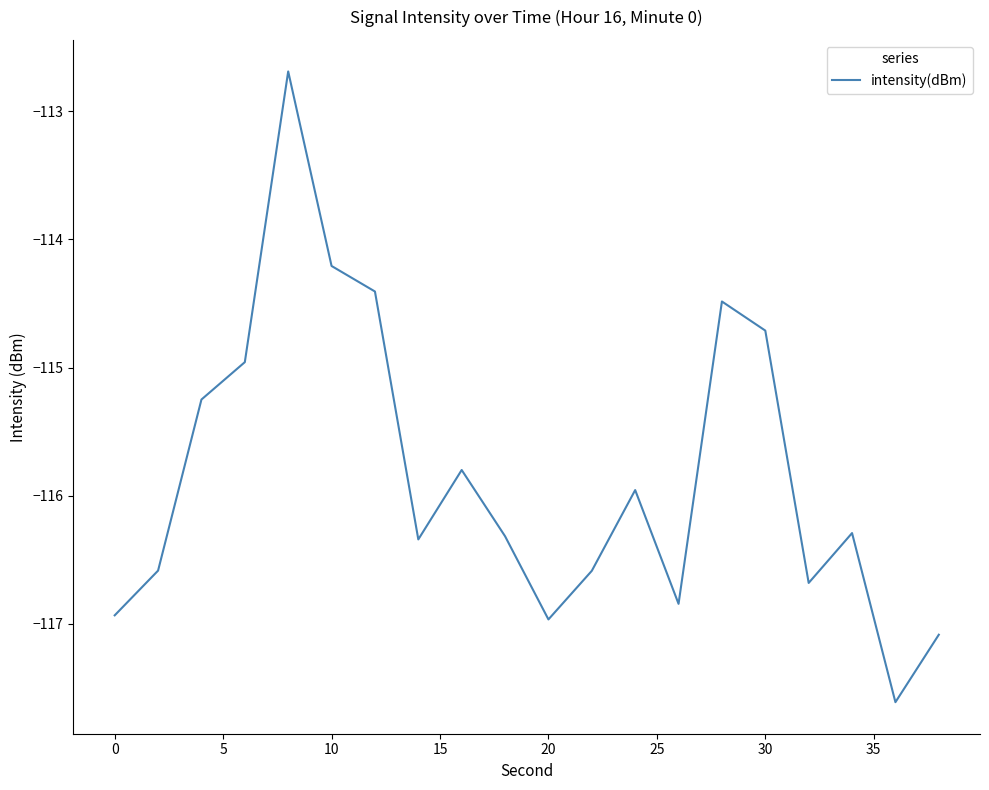

What is the greatest value displayed?

-112.7